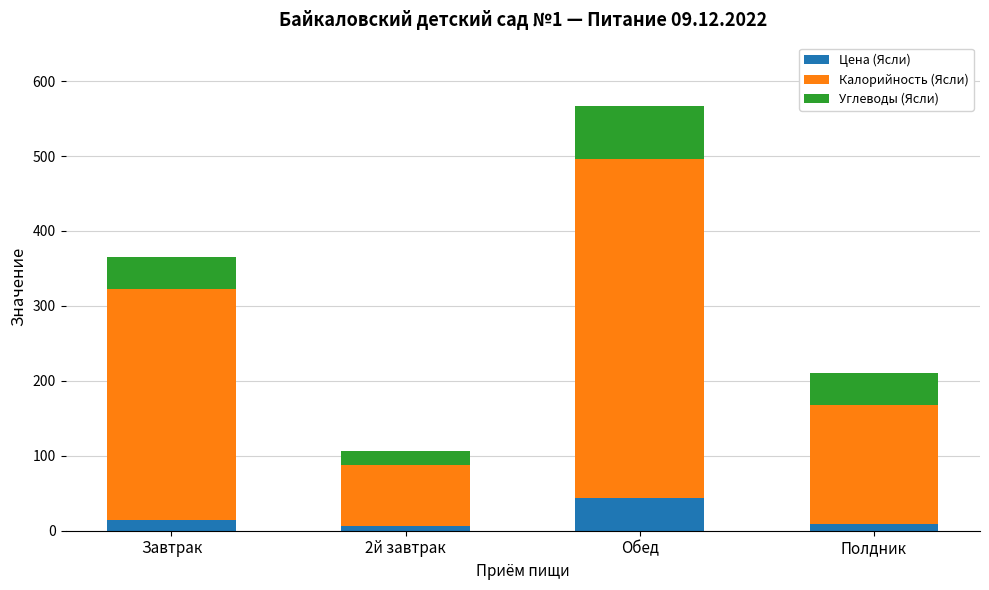

How many data points in Цена (Ясли) are above 13?

2